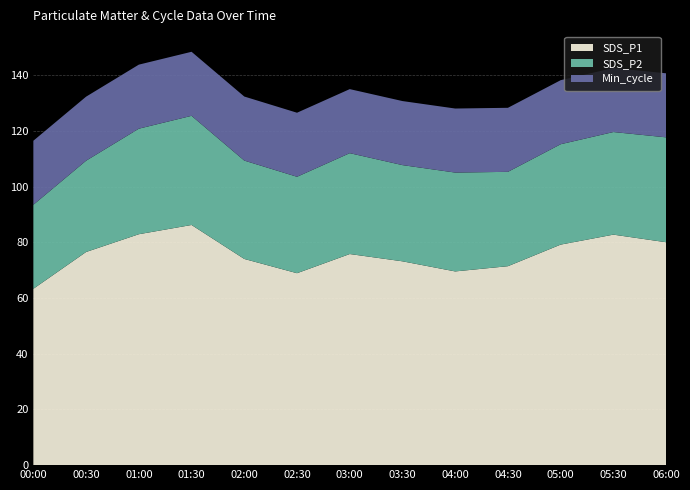

Reading left to right, transcribe all the data shown in this chart.

SDS_P1: 00:00=63.3	00:30=76.5	01:00=82.9	01:30=86.2	02:00=74.0	02:30=68.9	03:00=75.8	03:30=73.2	04:00=69.6	04:30=71.5	05:00=79.2	05:30=82.8	06:00=80.0
SDS_P2: 00:00=30.2	00:30=32.8	01:00=37.9	01:30=39.2	02:00=35.3	02:30=34.6	03:00=36.2	03:30=34.5	04:00=35.5	04:30=33.9	05:00=36.0	05:30=36.9	06:00=37.7
Min_cycle: 00:00=23.0	00:30=23.0	01:00=23.0	01:30=23.0	02:00=23.0	02:30=23.0	03:00=23.0	03:30=23.0	04:00=23.0	04:30=23.0	05:00=23.0	05:30=23.0	06:00=23.0